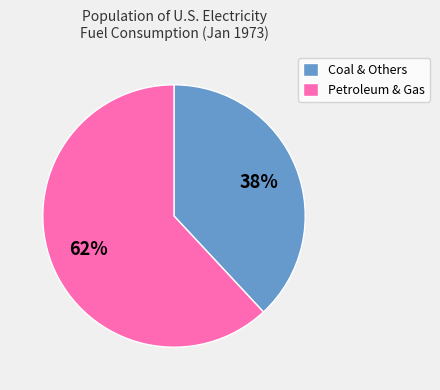

Which has a higher value, Petroleum & Gas or Coal & Others?

Petroleum & Gas